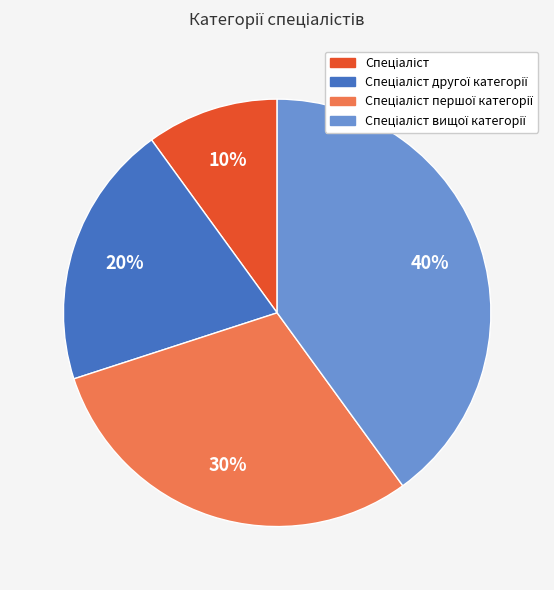

Does any single category account for the majority?

No